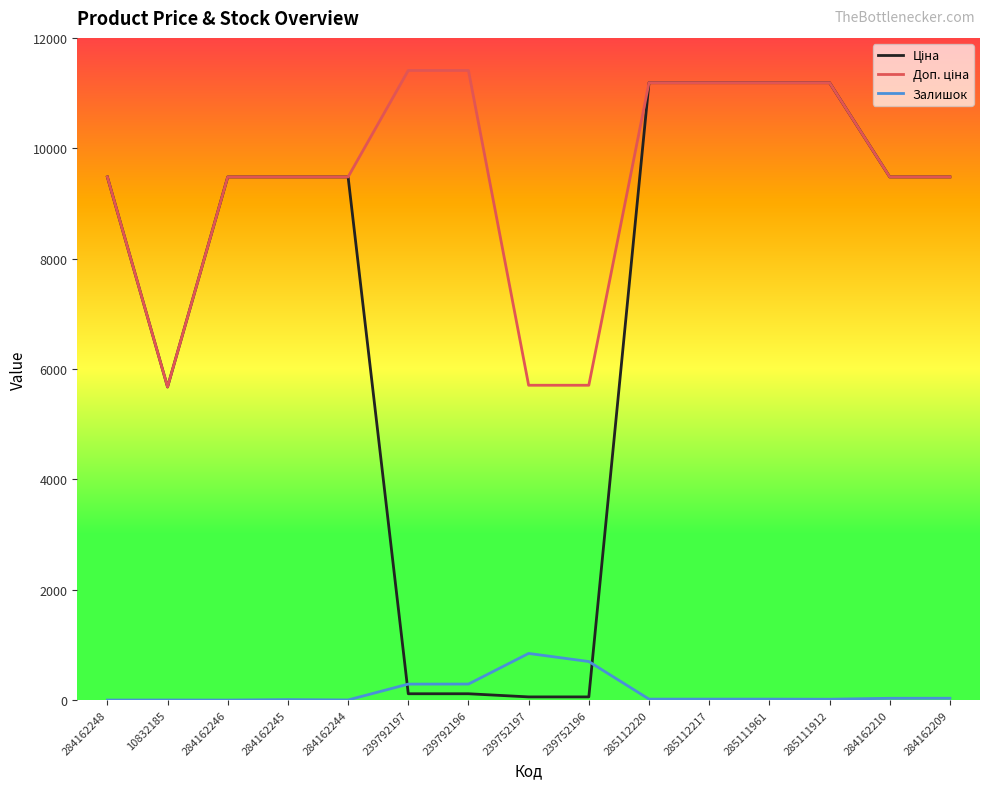

True or false: Залишок has a value of 17.0 at 285112220.

True